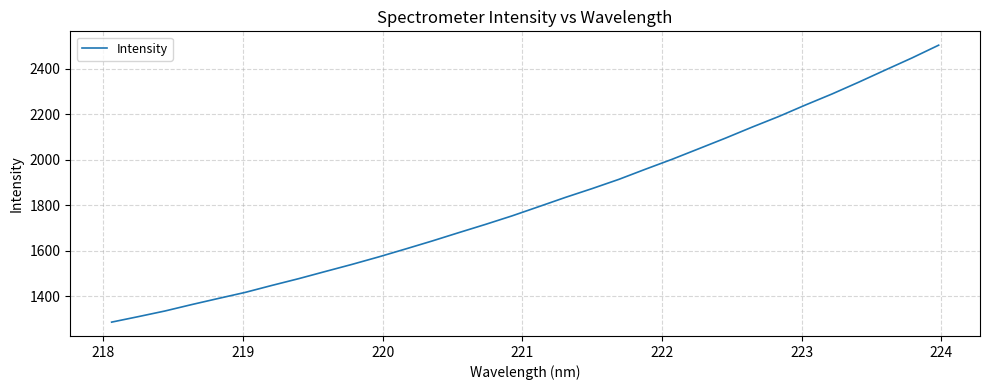

What is the smallest value displayed?

1285.2